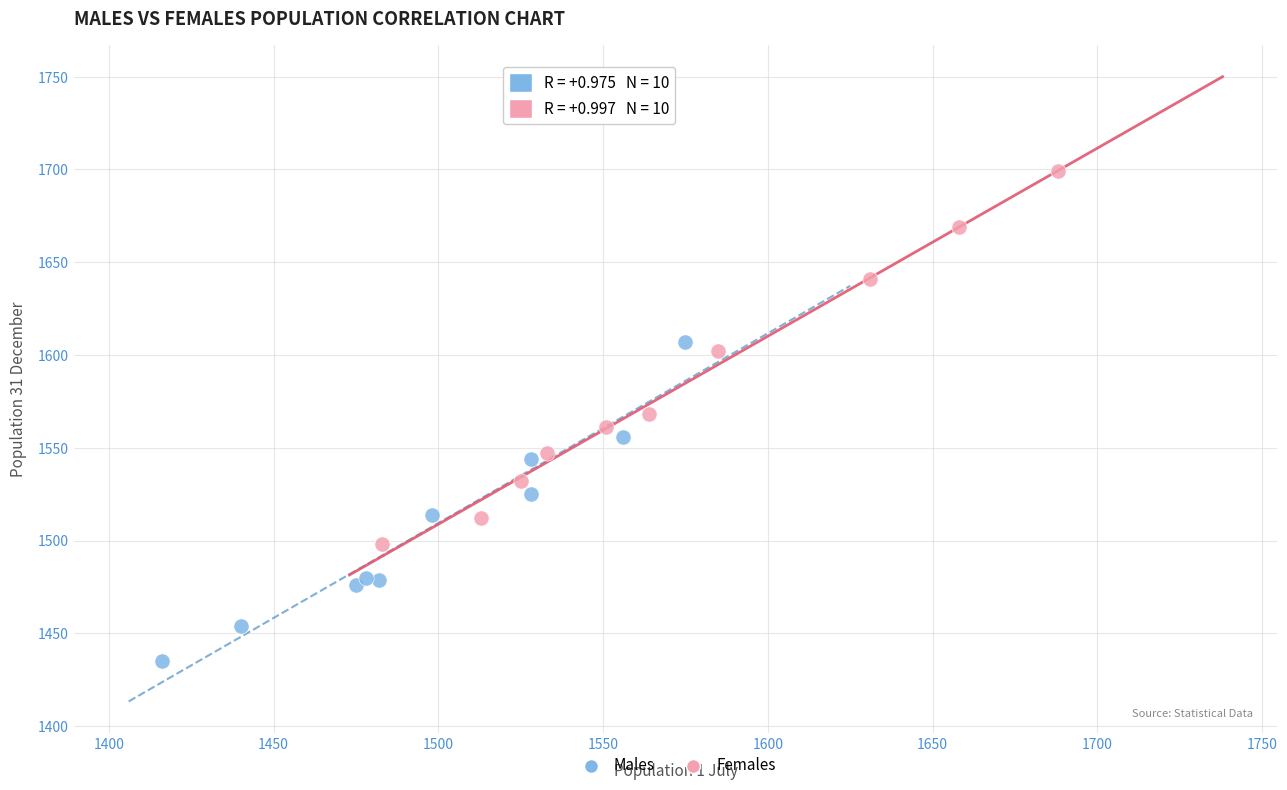

Which series has the widest spread of Y values?

Females